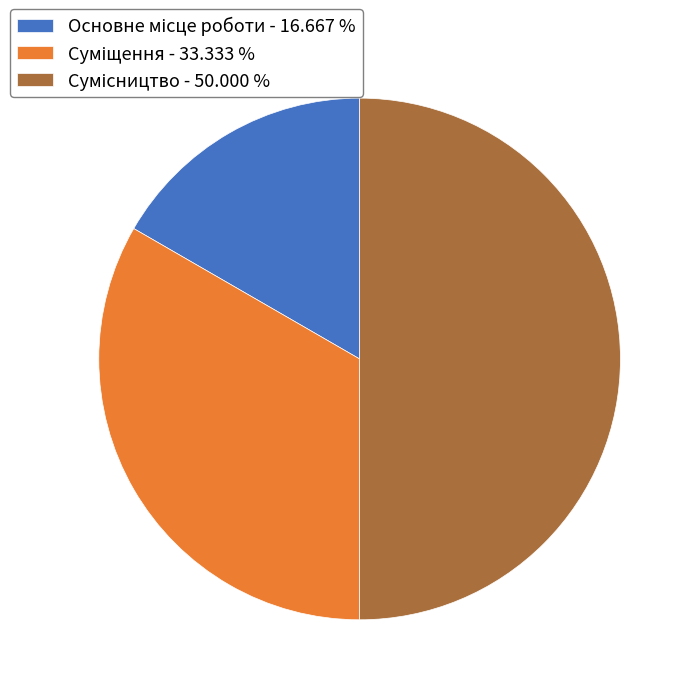

Does Сумісництво account for over 50% of the chart?

No